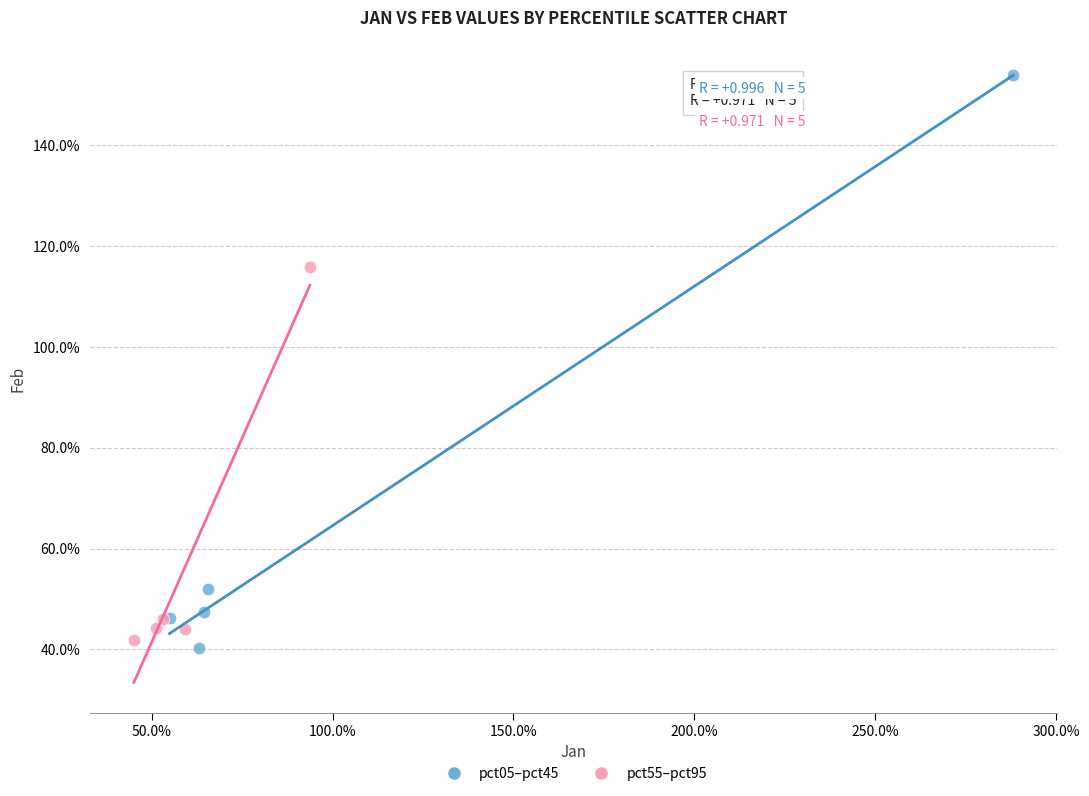

What are all the series names shown in the legend?

pct05–pct45, pct55–pct95